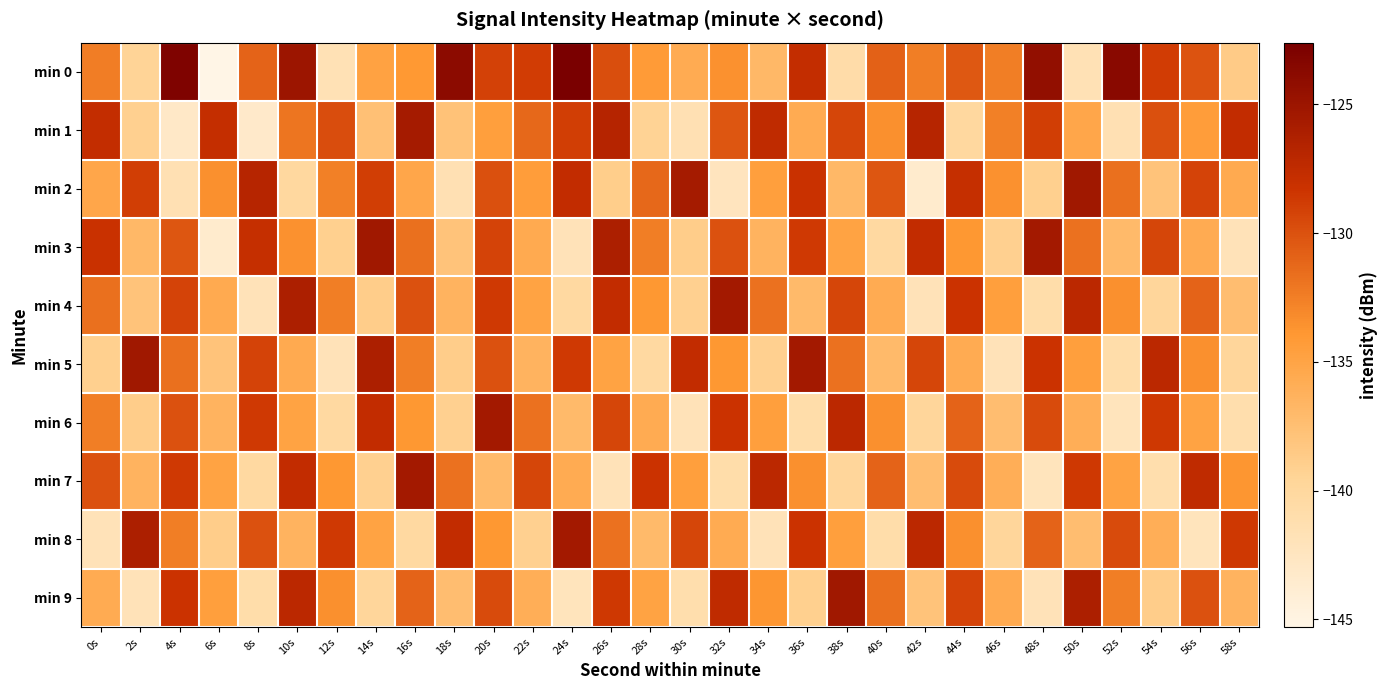

At which category is the sum across all series the highest?

20s